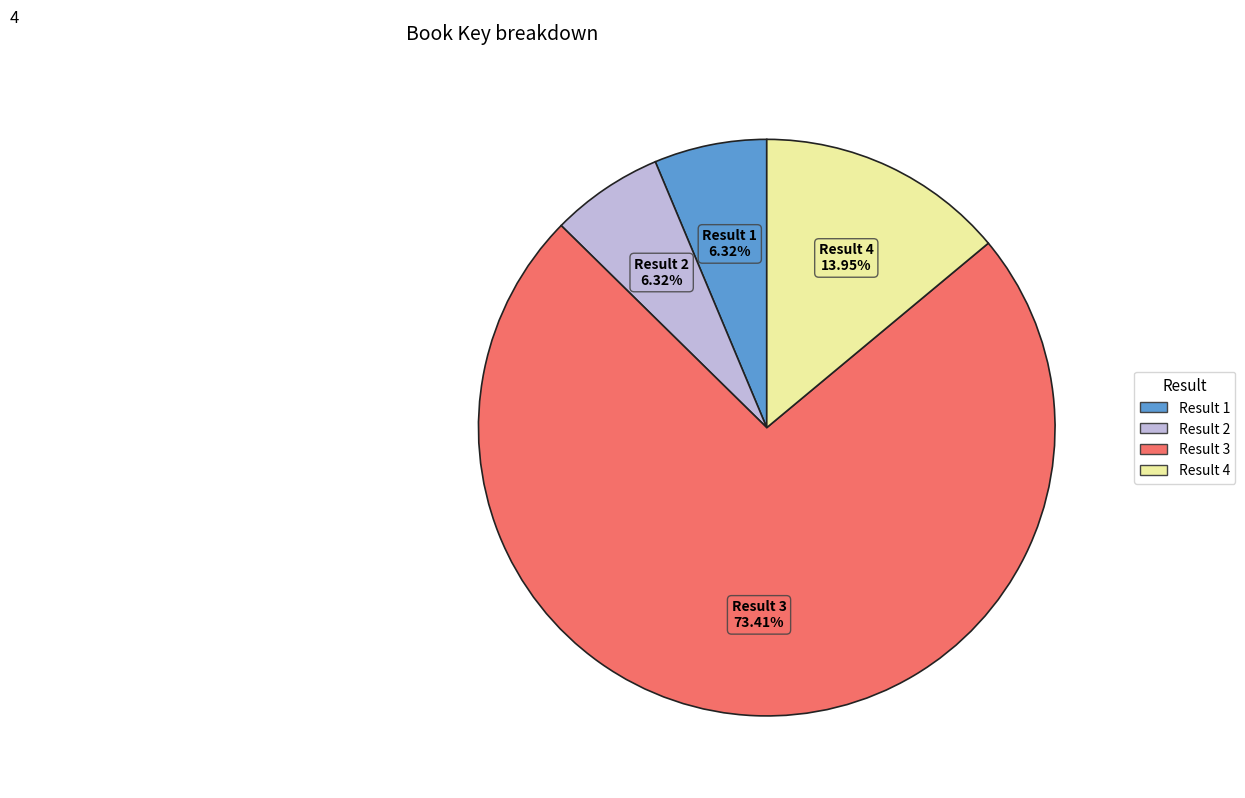

Does Result 3 account for over 50% of the chart?

Yes